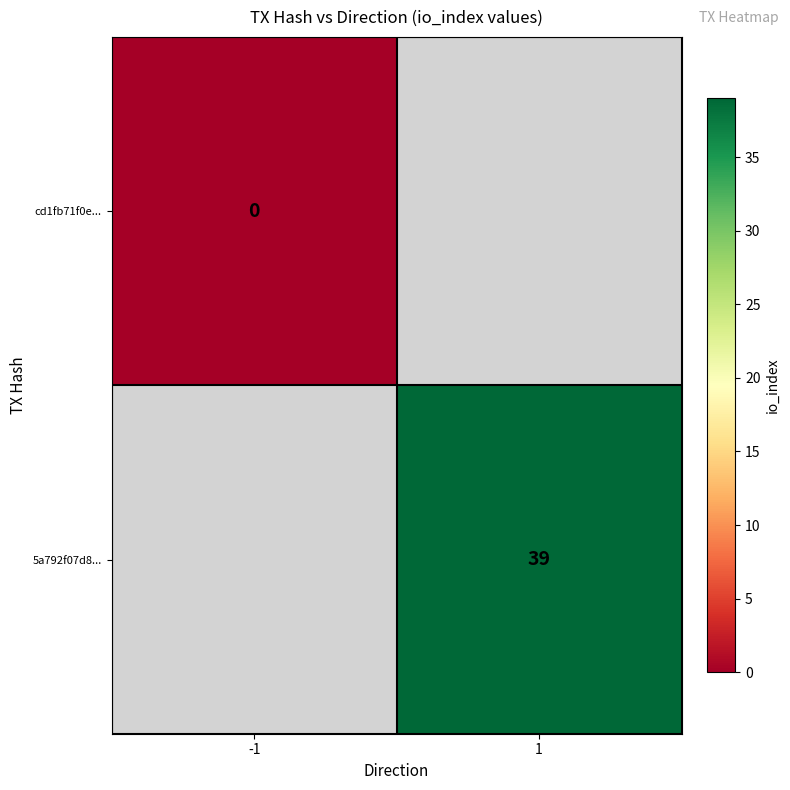

The value of 5a792f07d8... at 1 is 53. True or false?

False